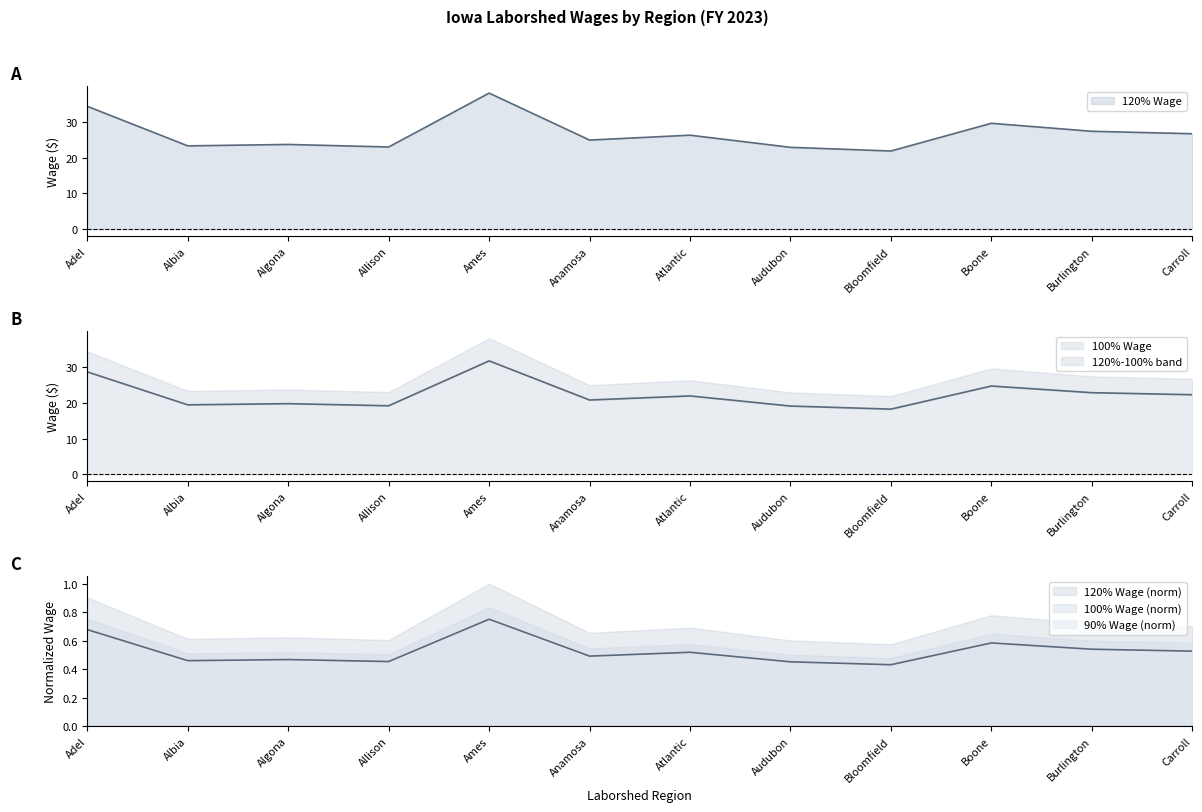

True or false: 120% Wage has a value of 19.8 at Algona.

True